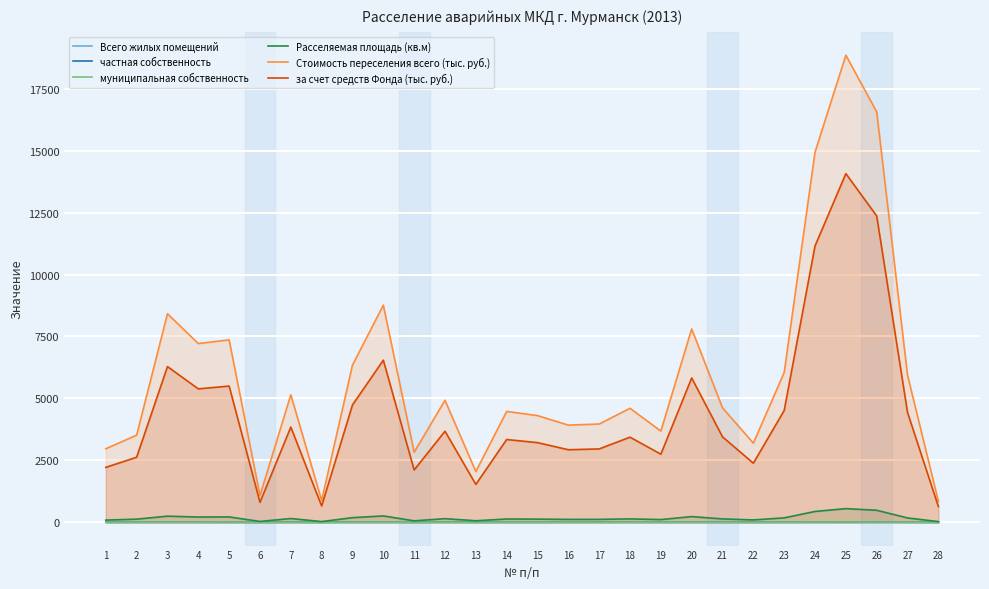

At which label is Расселяемая площадь (кв.м) closest to 286?

10